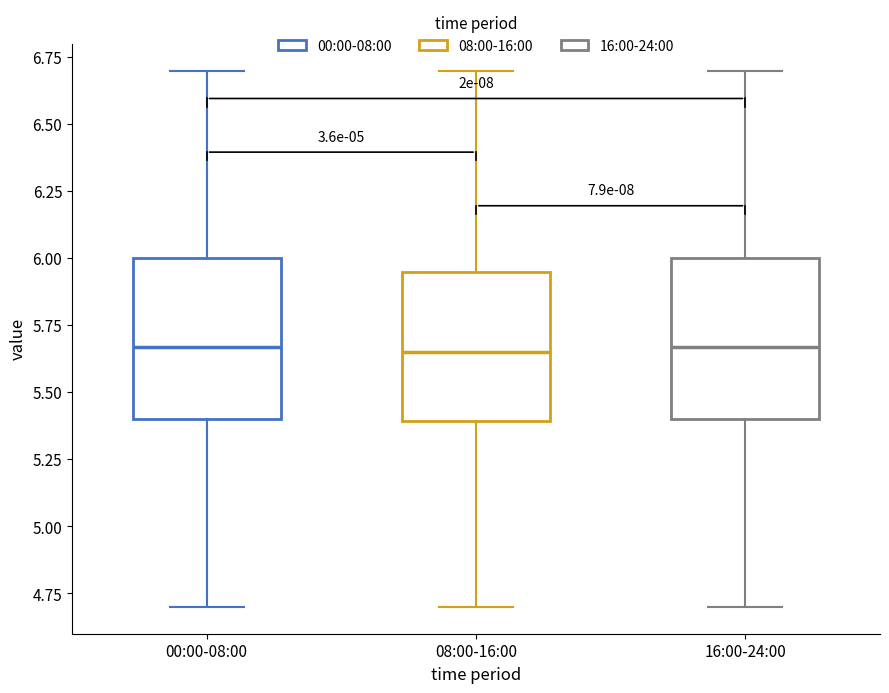

Where does the lower whisker of the box for 08:00-16:00 end on the y-axis? The values are not printed on the chart, so give them approximately, as read against the axis.

4.70